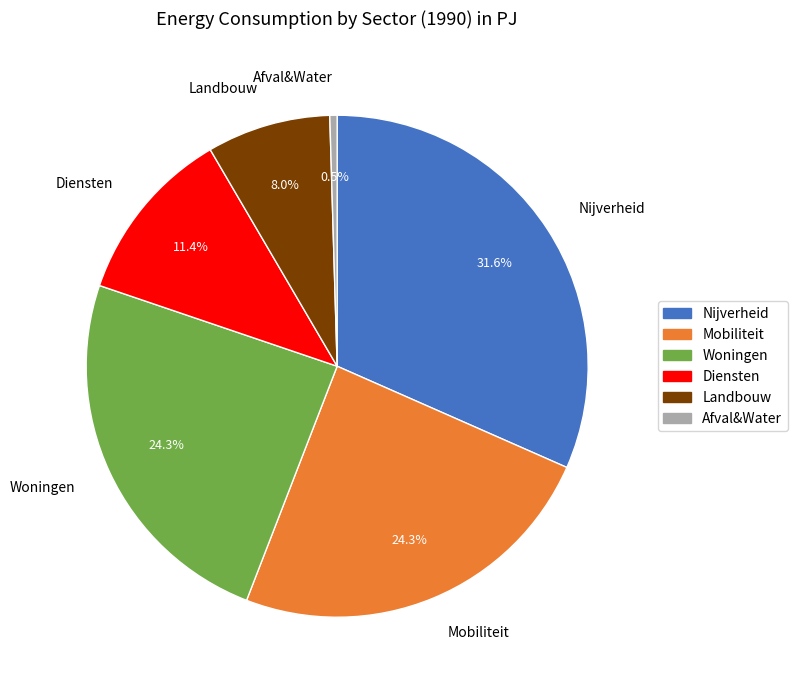

Count the number of slices in the pie.

6